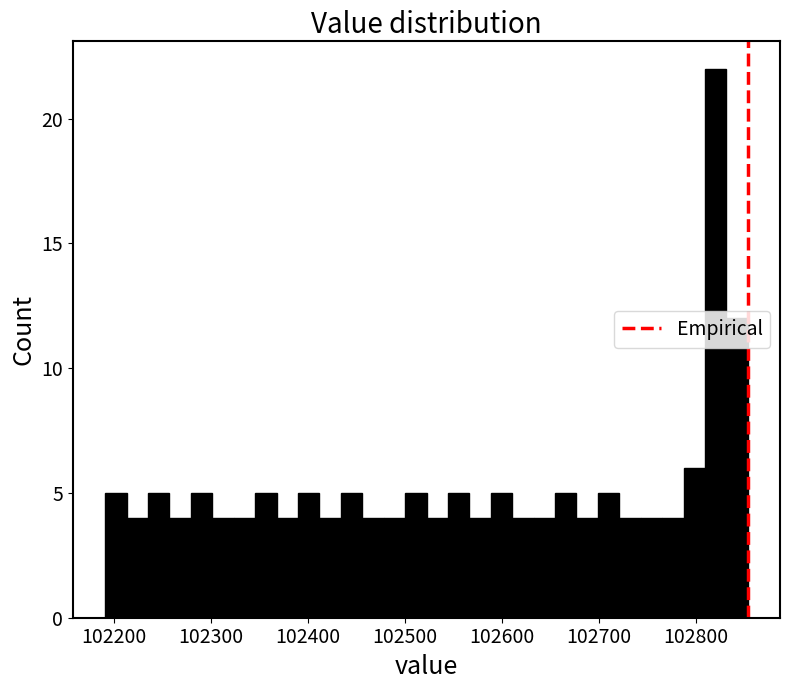

Around what value on the x-axis is the tallest bar? Give the approximate position of its centre, as read against the axis.

102820